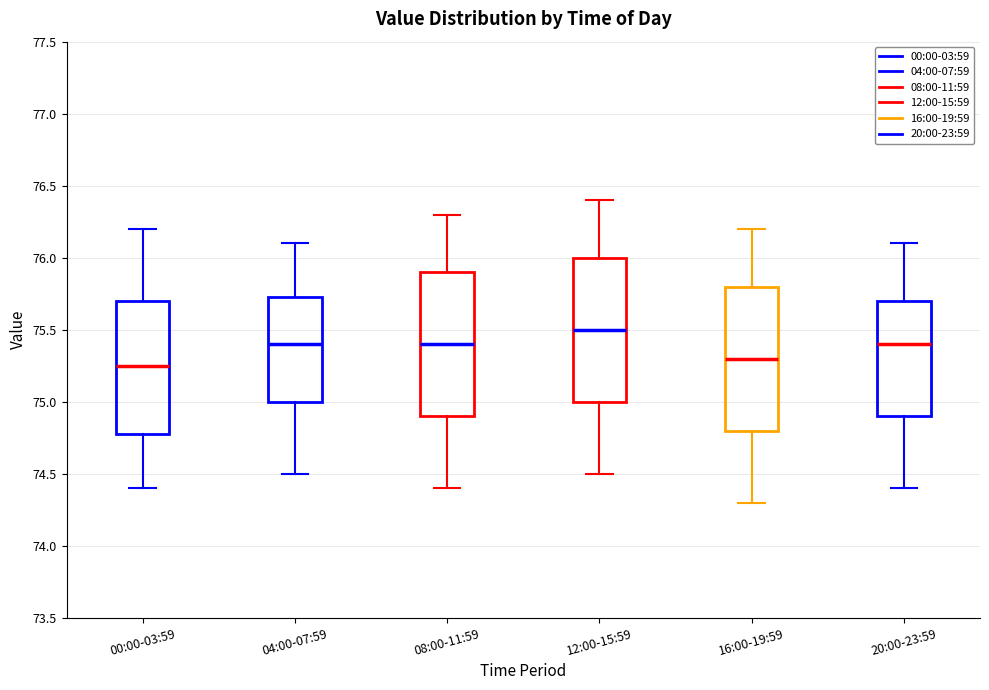

Reading left to right, read every box against the y-axis: the position of its median line, the range the box covers, and the ends of its whiskers. The values are not printed on the chart, so give them approximately, as read against the axis.

00:00-03:59: median 75.25, box 74.80 to 75.70, whiskers 74.40 to 76.20
04:00-07:59: median 75.40, box 75.00 to 75.75, whiskers 74.50 to 76.10
08:00-11:59: median 75.40, box 74.90 to 75.90, whiskers 74.40 to 76.30
12:00-15:59: median 75.50, box 75.00 to 76.00, whiskers 74.50 to 76.40
16:00-19:59: median 75.30, box 74.80 to 75.80, whiskers 74.30 to 76.20
20:00-23:59: median 75.40, box 74.90 to 75.70, whiskers 74.40 to 76.10